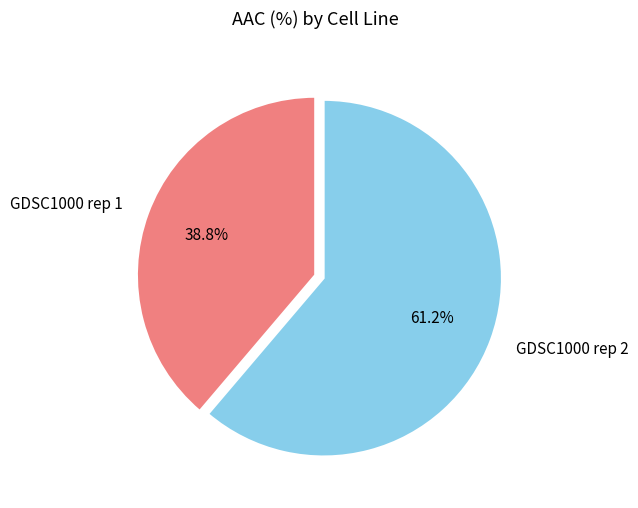

Does GDSC1000 rep 1 represent more than half of the total?

No